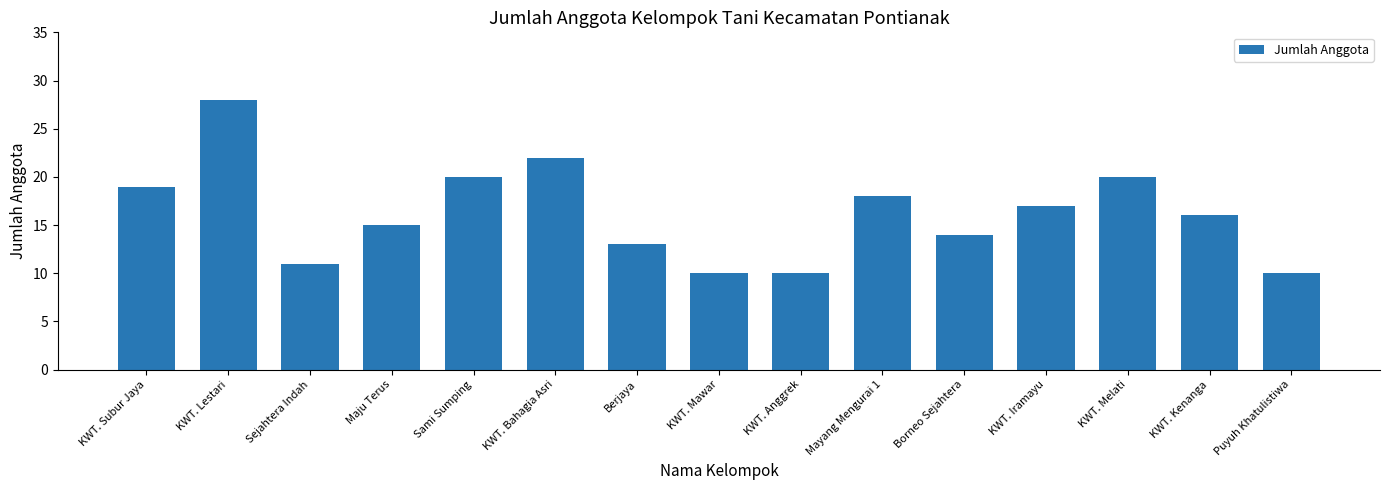

Reading left to right, what are all the values shown in this chart?

KWT. Subur Jaya=19	KWT. Lestari=28	Sejahtera Indah=11	Maju Terus=15	Sami Sumping=20	KWT. Bahagia Asri=22	Berjaya=13	KWT. Mawar=10	KWT. Anggrek=10	Mayang Mengurai 1=18	Borneo Sejahtera=14	KWT. Iramayu=17	KWT. Melati=20	KWT. Kenanga=16	Puyuh Khatulistiwa=10